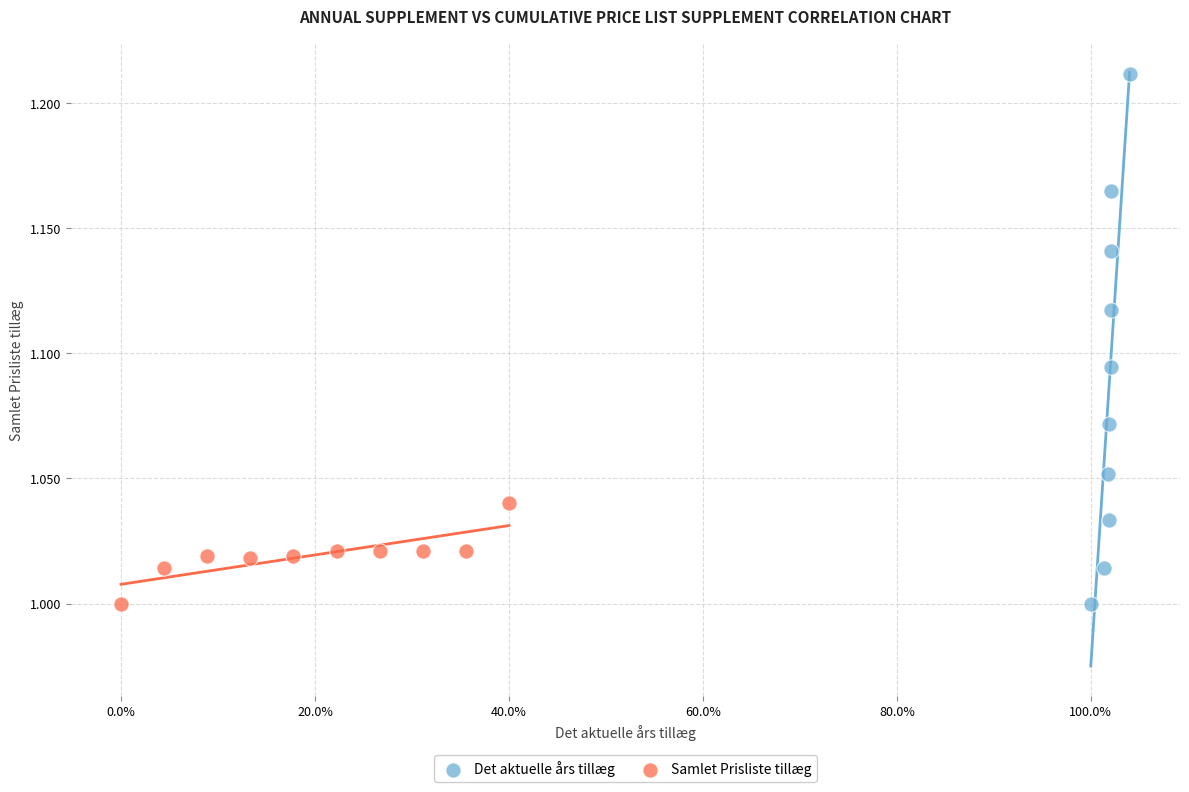

Which series reaches the maximum Y coordinate?

Det aktuelle års tillæg